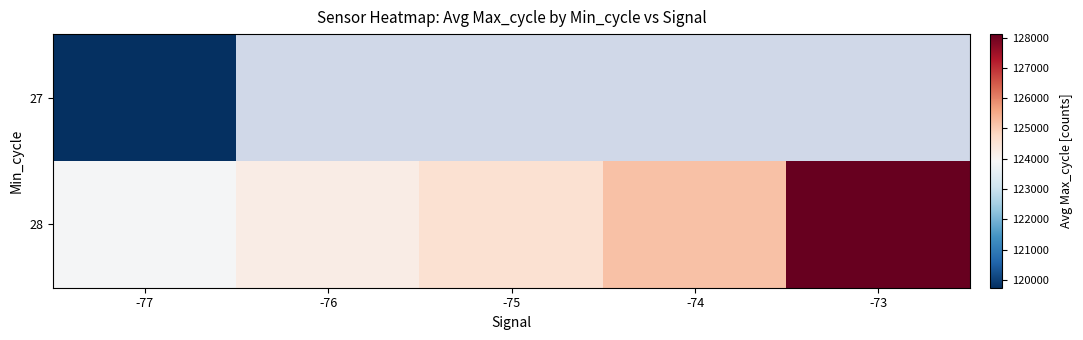

What is the average value of the 28 series?

125186.3